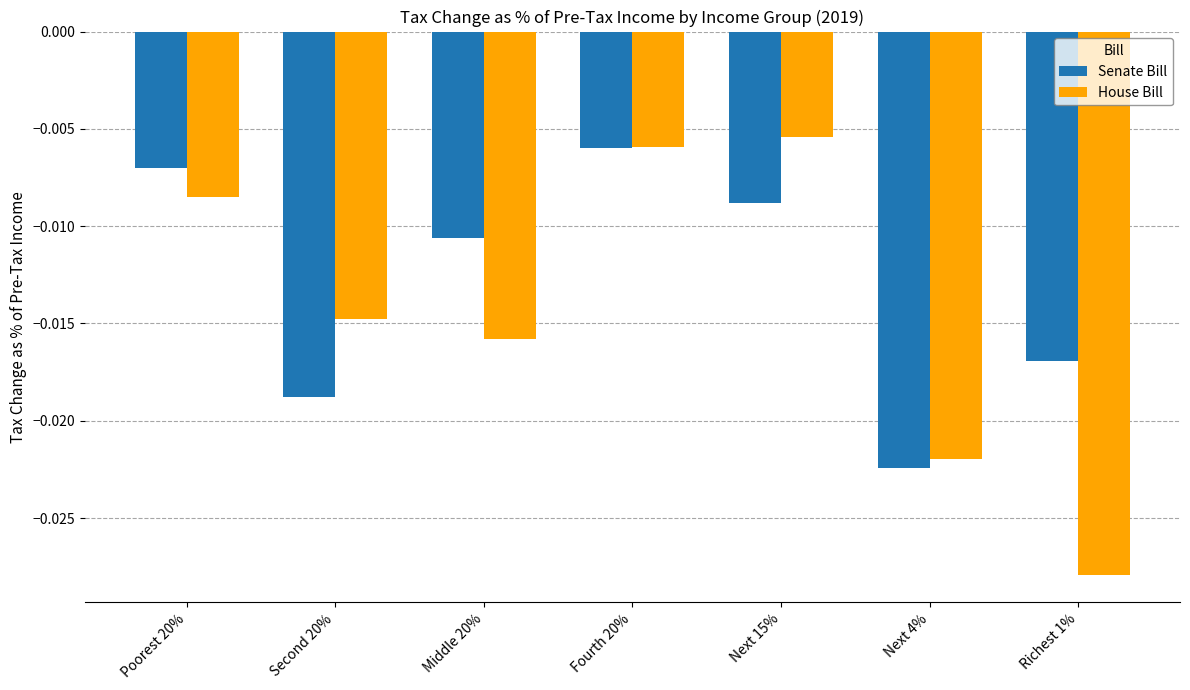

What is the label of the 4th bar from the right?

Fourth 20%